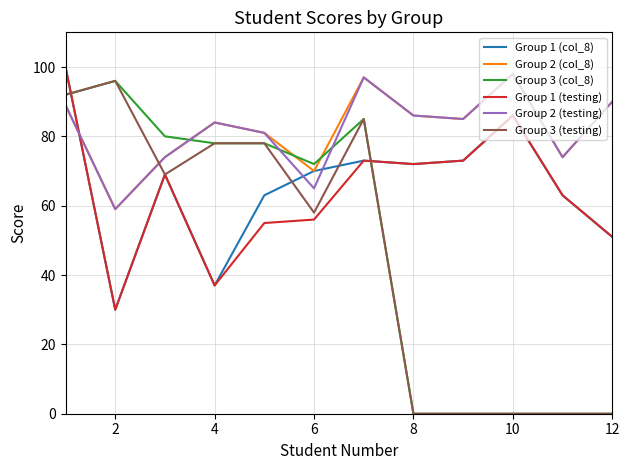

What are all the series names shown in the legend?

Group 1 (col_8), Group 2 (col_8), Group 3 (col_8), Group 1 (testing), Group 2 (testing), Group 3 (testing)